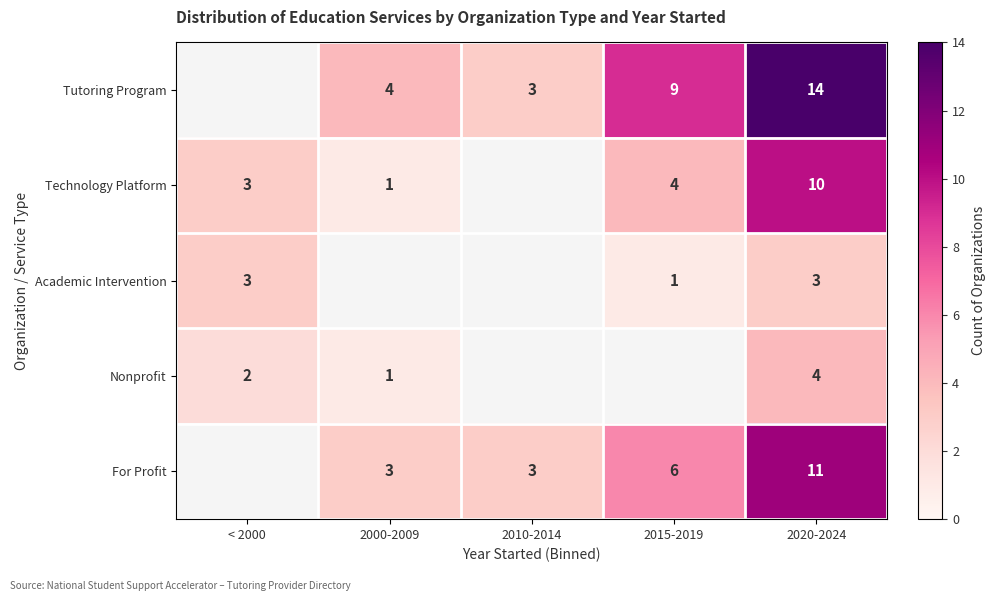

Is it true that Nonprofit equals 2.3 at 2020-2024?

False